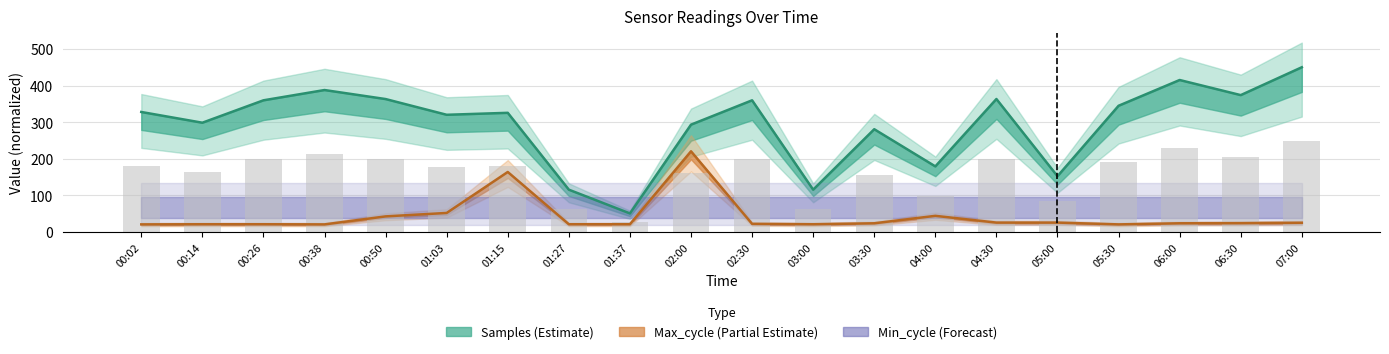

At which label does Samples reach its minimum?

01:37